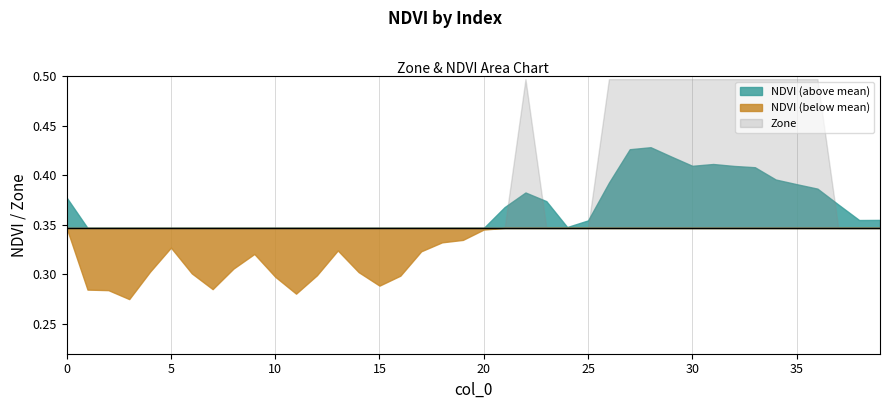

The NDVI_positive series shows 0.3 at 14. True or false?

True